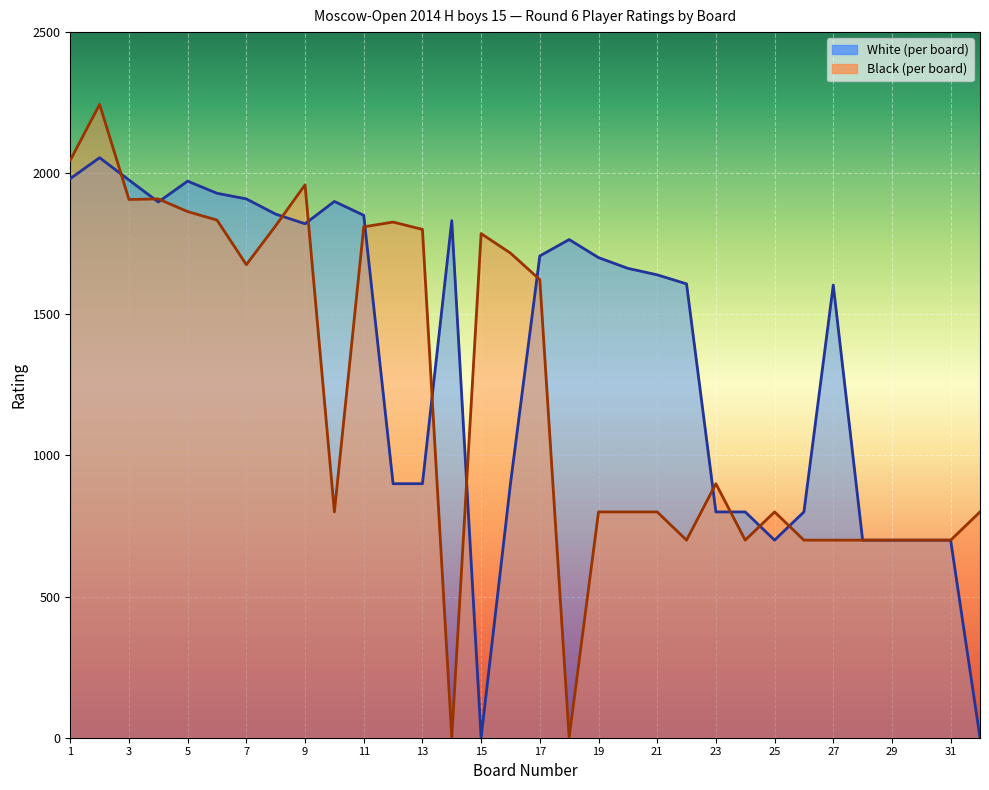

What value does the White Rating series have at 8, to the nearest 10?

1860